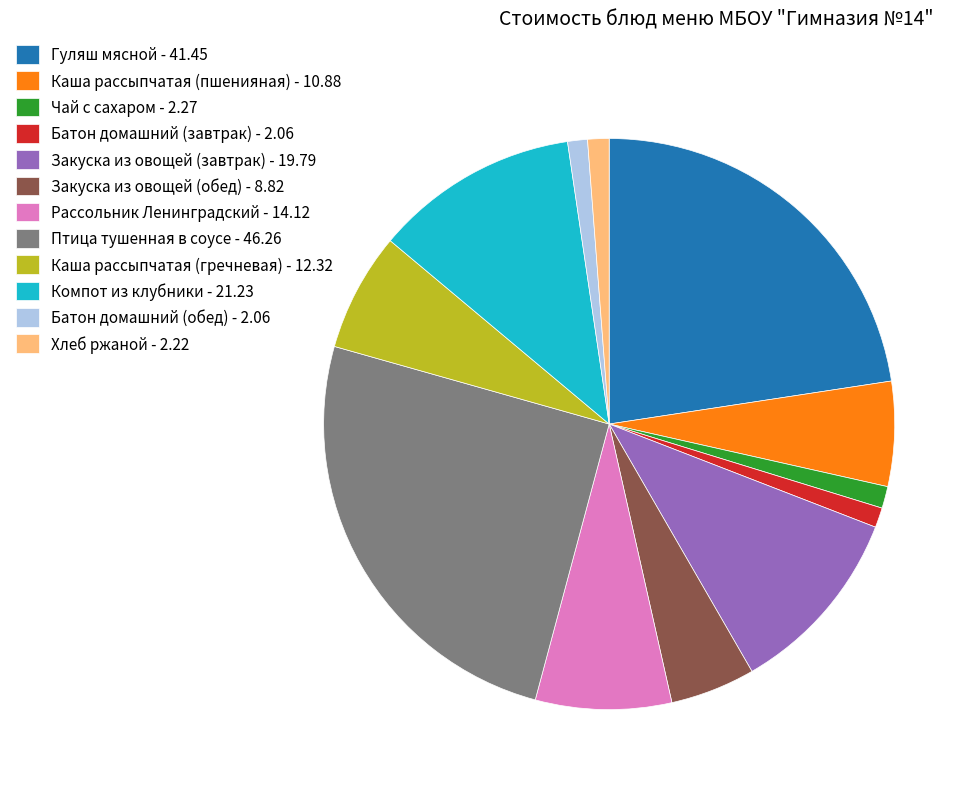

Combined, do Батон домашний (завтрак) - 2.06 and Закуска из овощей (обед) - 8.82 account for over 50%?

No